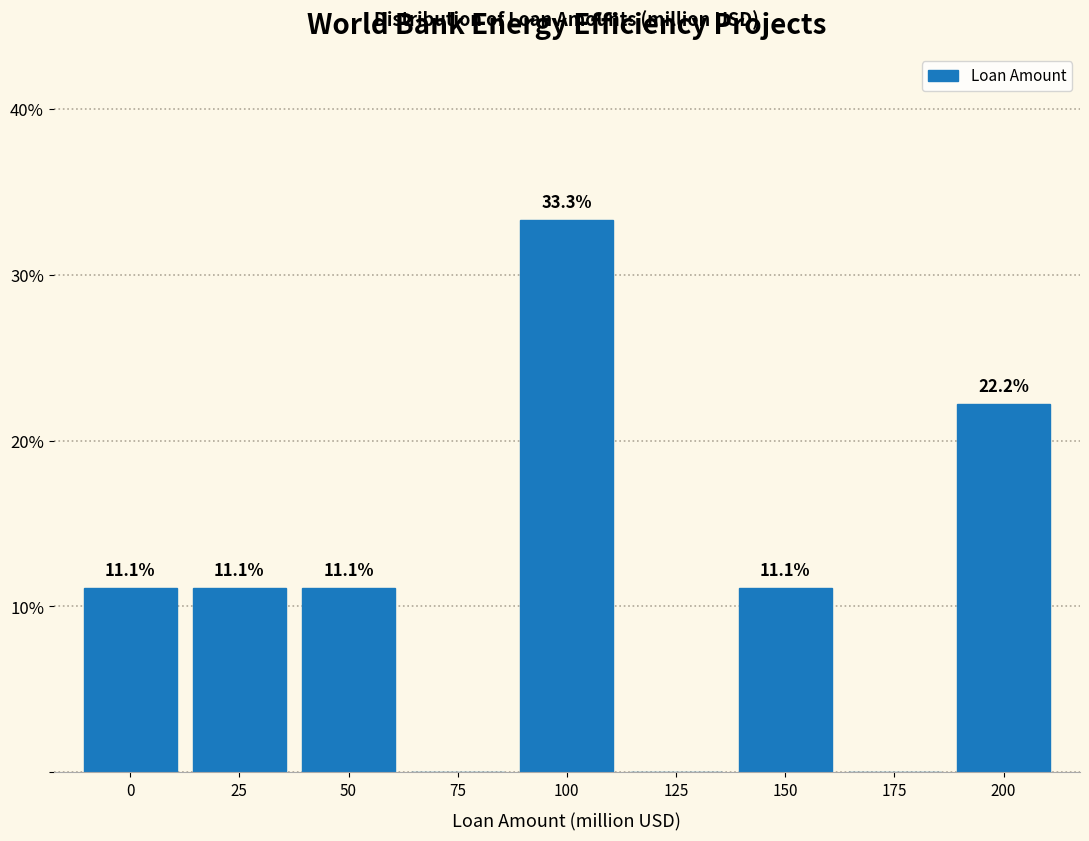

Reading left to right, what are all the values shown in this chart?

0=11.1	25=11.1	50=11.1	75=0.0	100=33.3	125=0.0	150=11.1	175=0.0	200=22.2